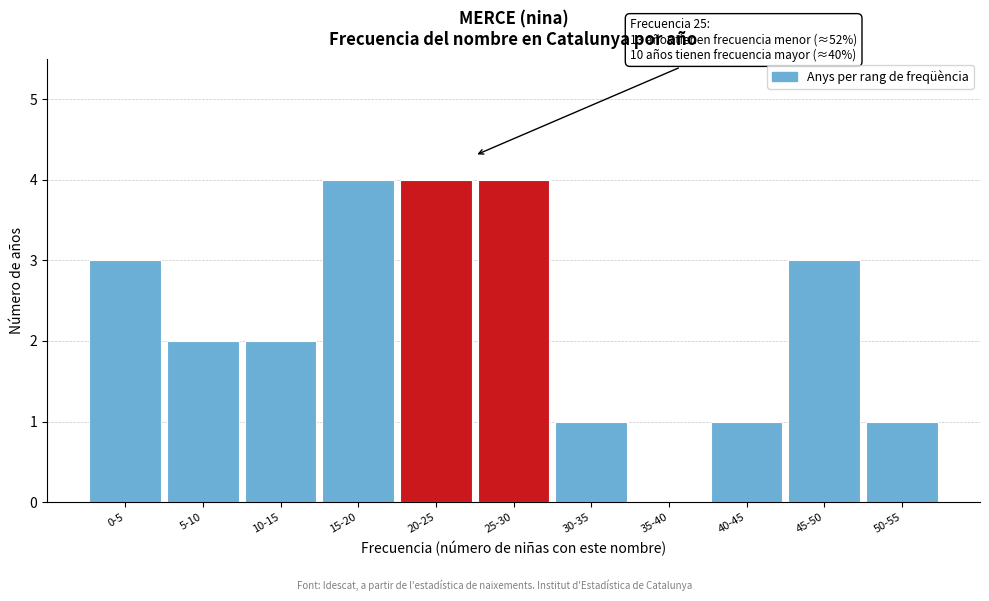

Reading right to left, extract all data points from this chart.

50-55=1	45-50=3	40-45=1	35-40=0	30-35=1	25-30=4	20-25=4	15-20=4	10-15=2	5-10=2	0-5=3